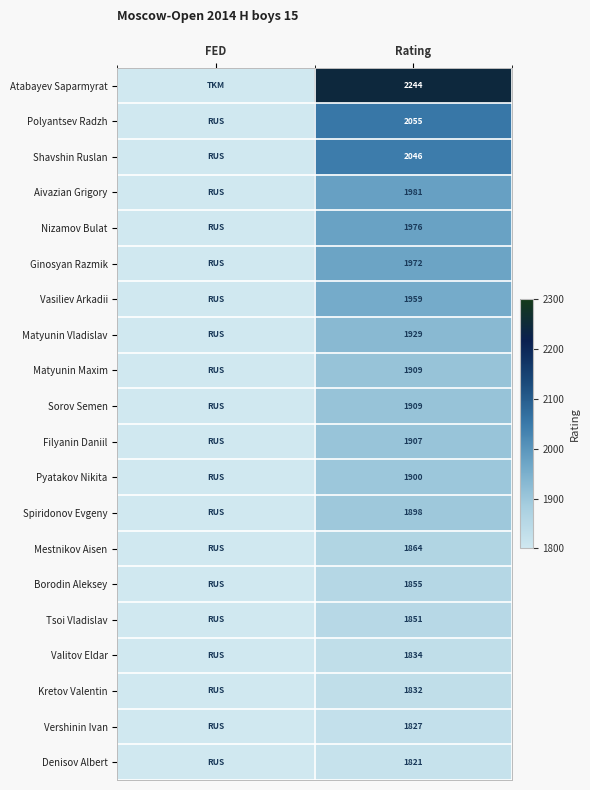

What is the total value across all series at Rating?

38569